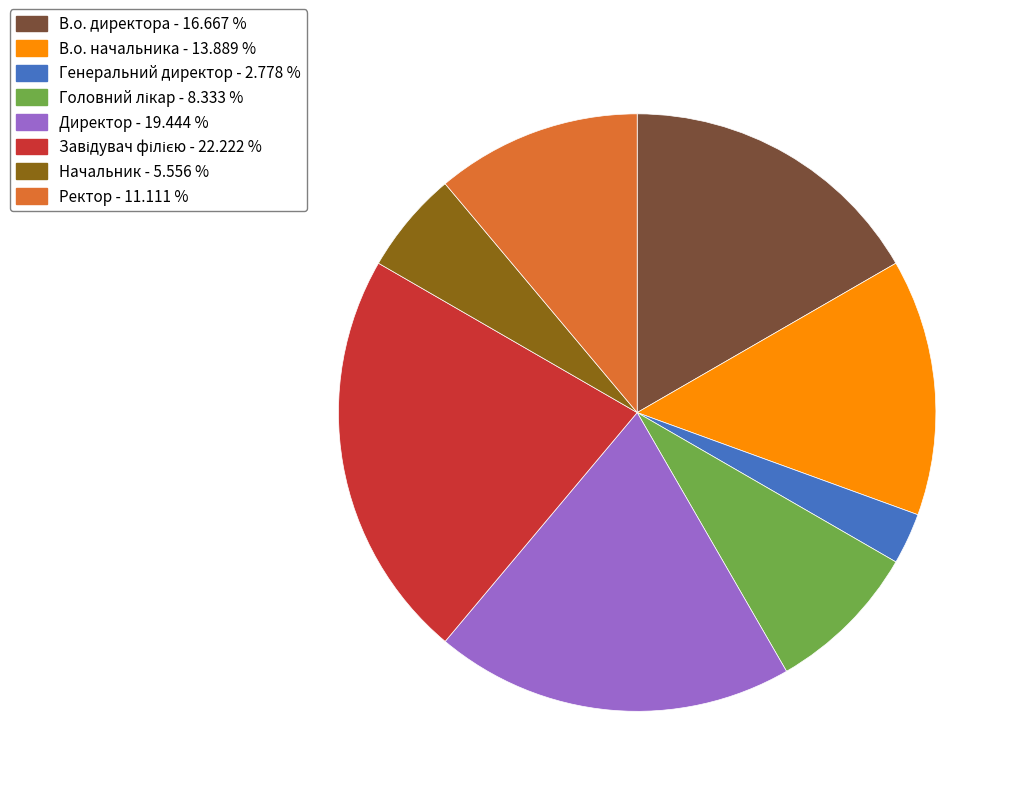

The Генеральний директор slice represents 3% of the pie. True or false?

True